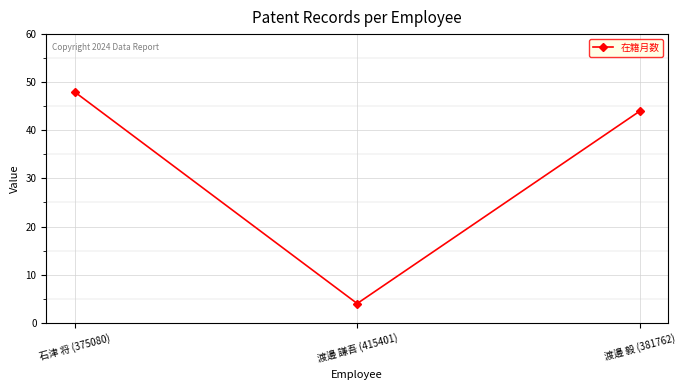

Reading left to right, what are all the values shown in this chart?

48	4	44